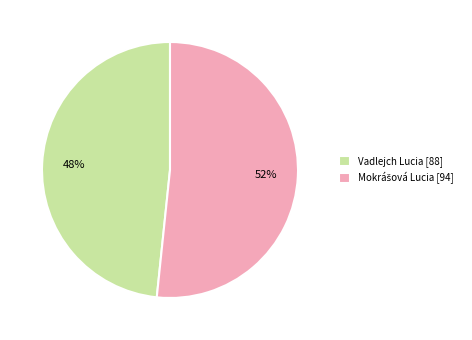

To the nearest percent, what is the average slice percentage?

50%